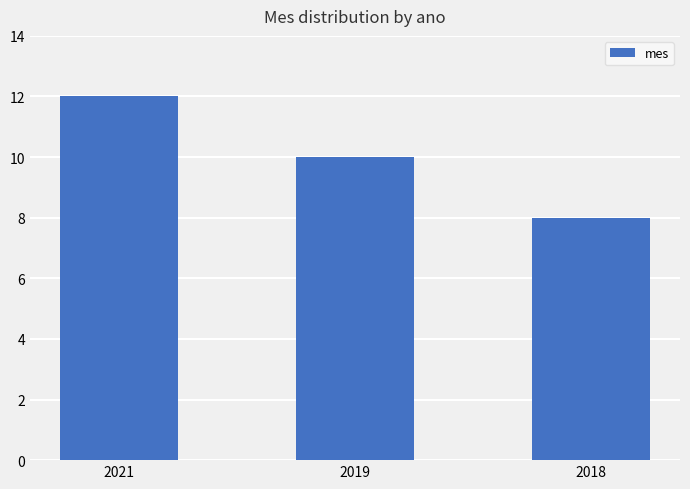

Count the number of categories in the chart.

3